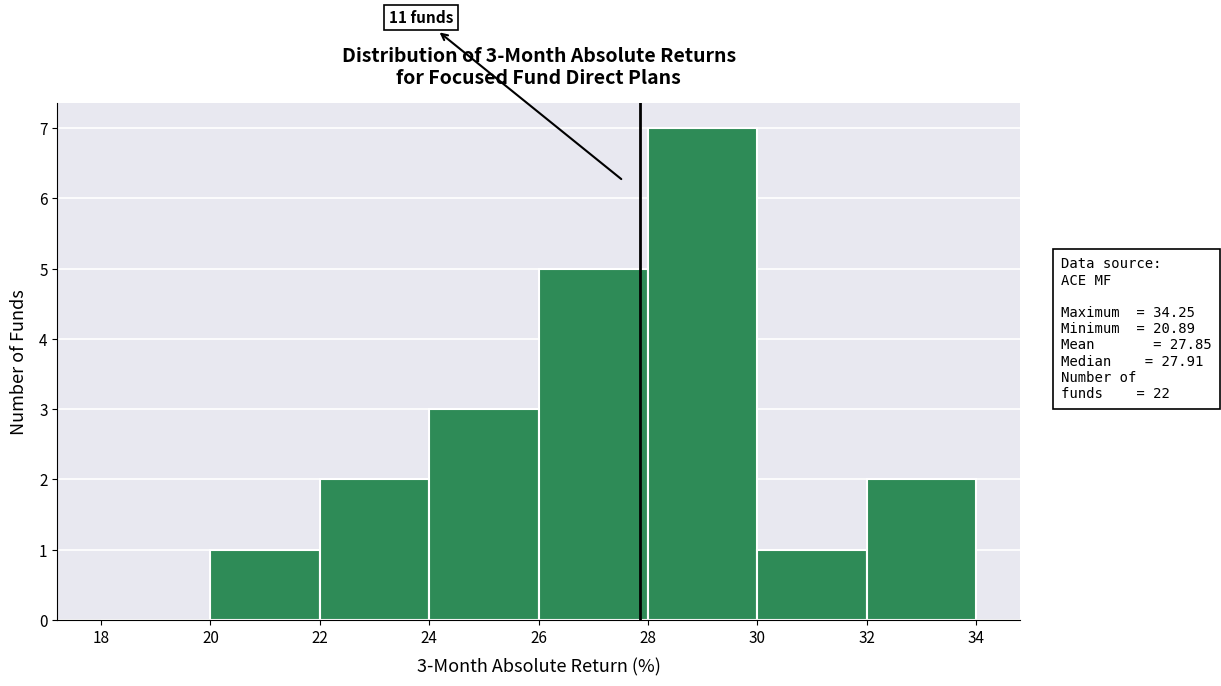

Which range on the x-axis has the tallest bar?

28 to 30